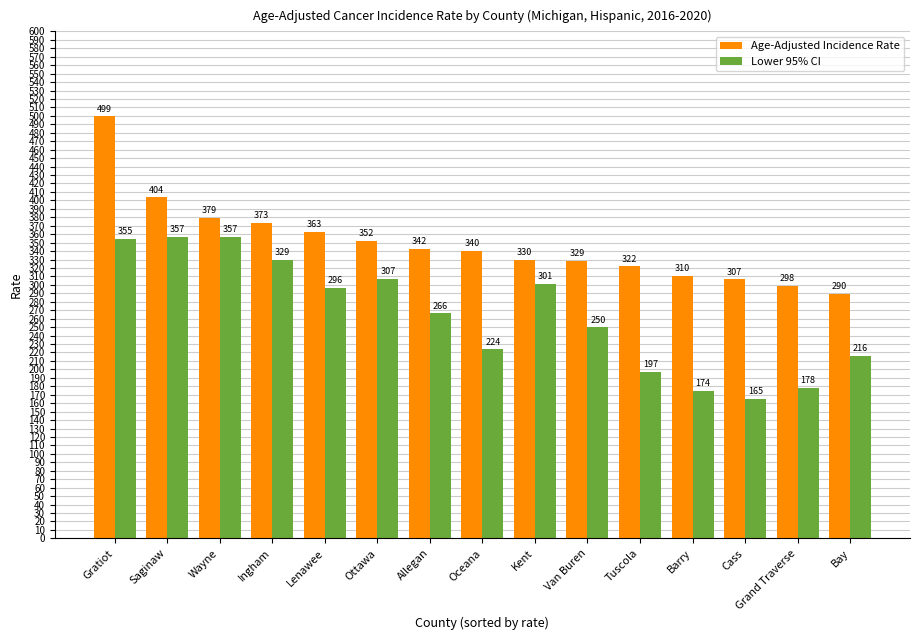

Is it true that Age-Adjusted Incidence Rate equals 342.2 at Allegan?

True